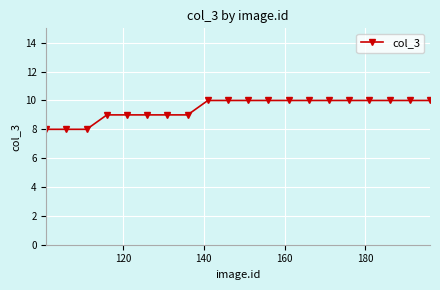

What is the average value?

9